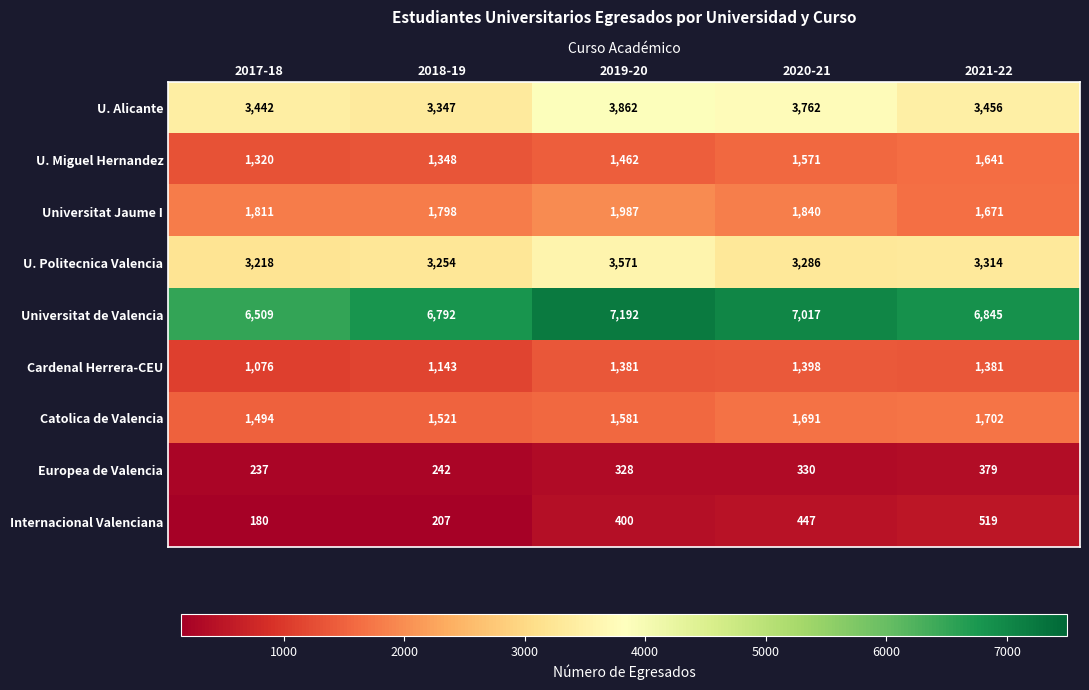

Where is Cardenal Herrera-CEU nearest to the value 1237?

2018-19